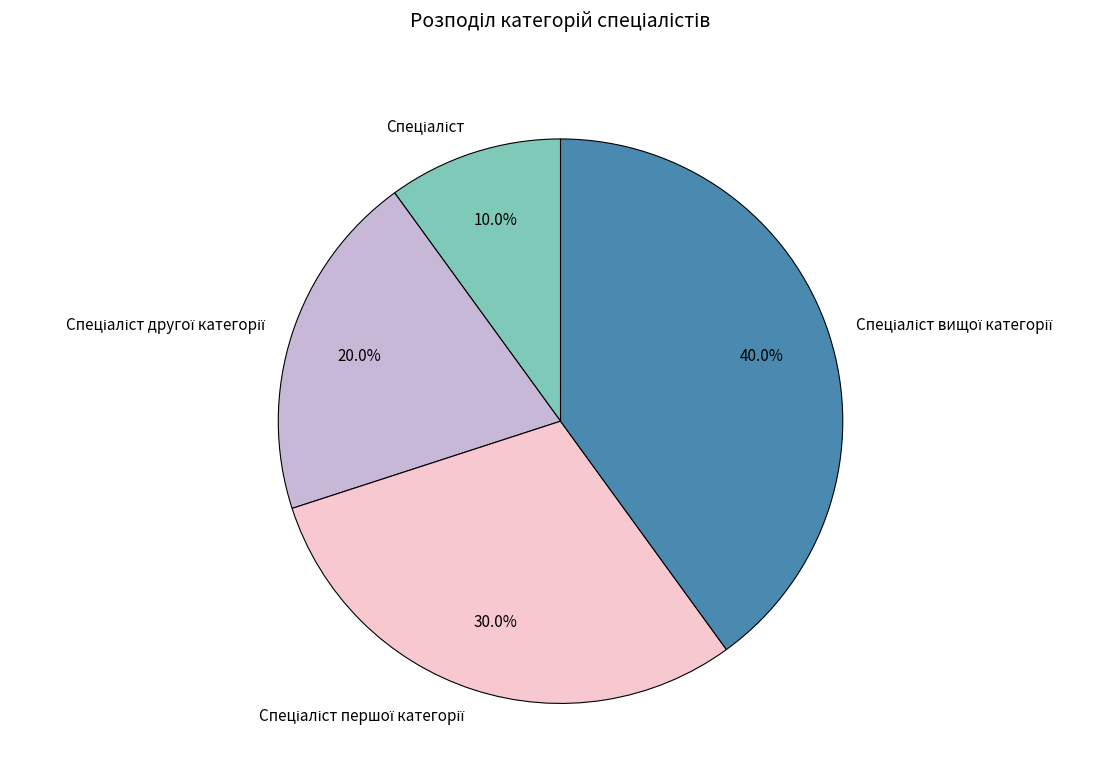

How many slices are in this pie chart?

4